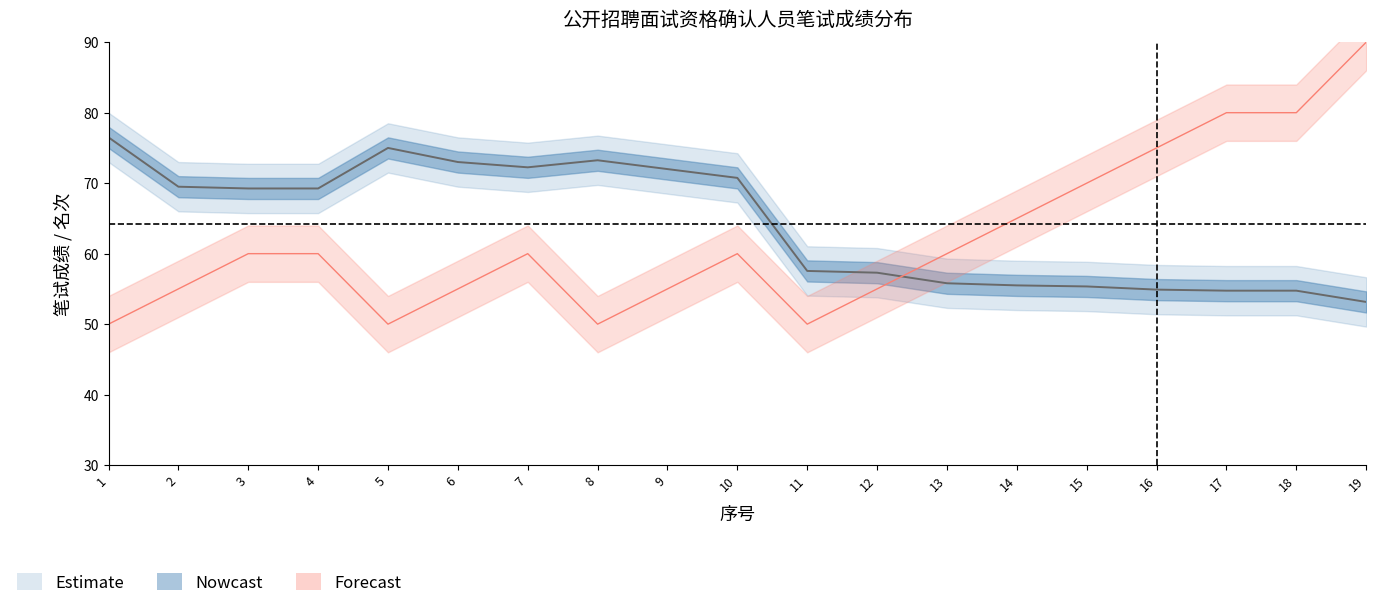

Is it true that 笔试成绩 equals 75.0 at 5?

True